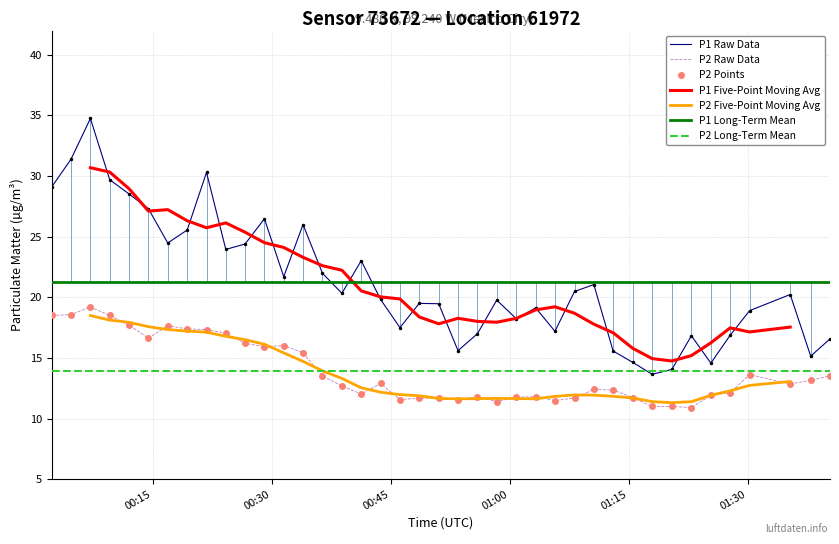

What is the maximum value shown in the chart?

34.8